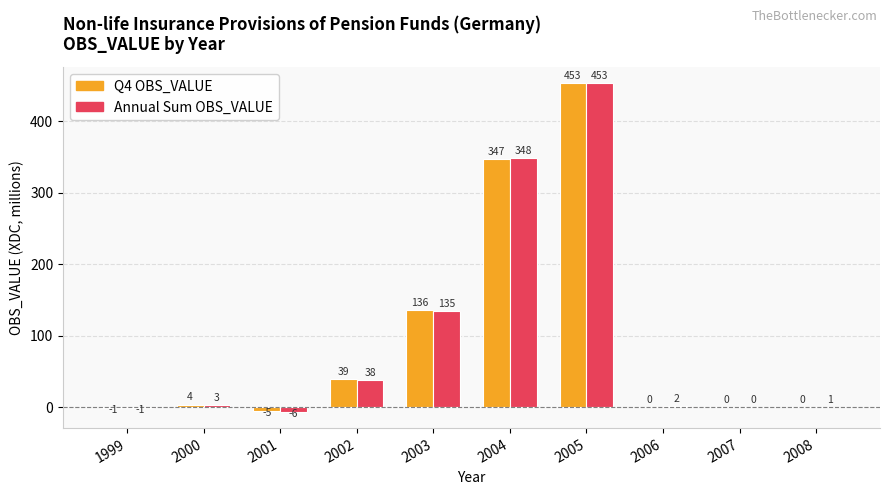

Is the value of Q4 OBS_VALUE at 2002 greater than the value of Annual Sum OBS_VALUE at 2008?

Yes